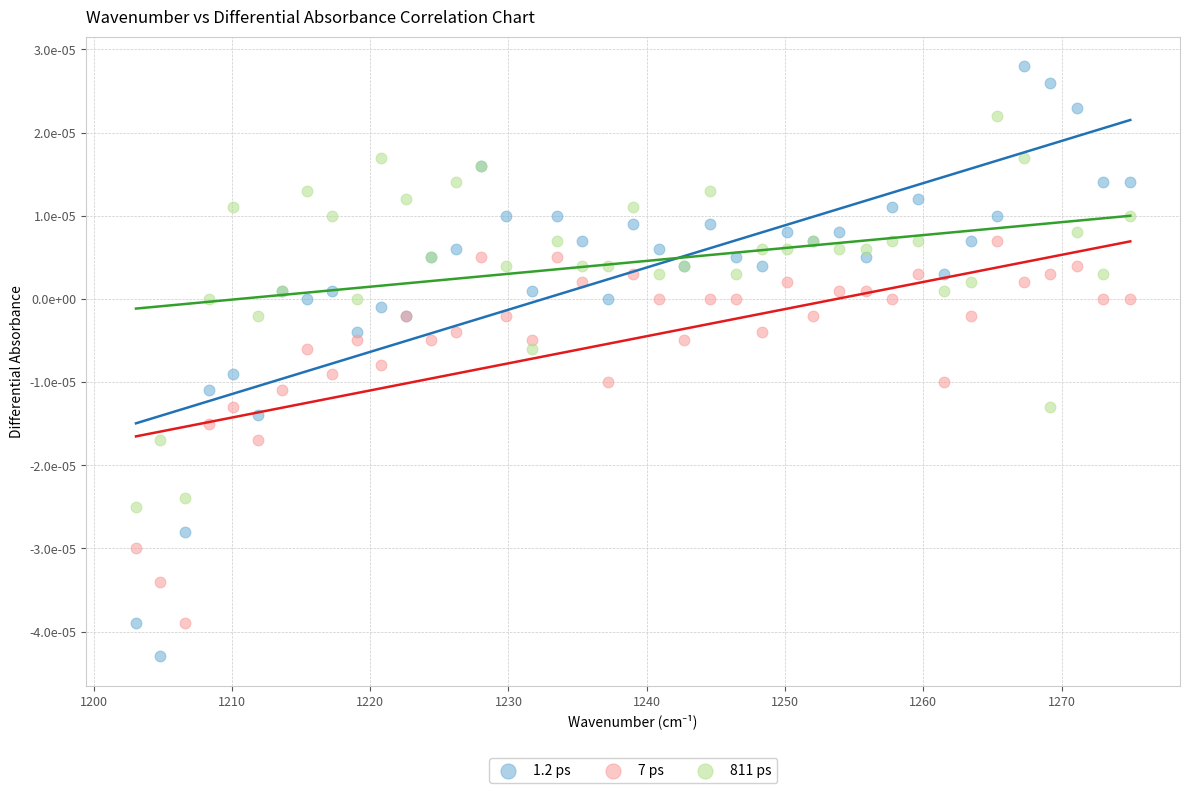

What are all the series names shown in the legend?

1.2 ps, 7 ps, 811 ps